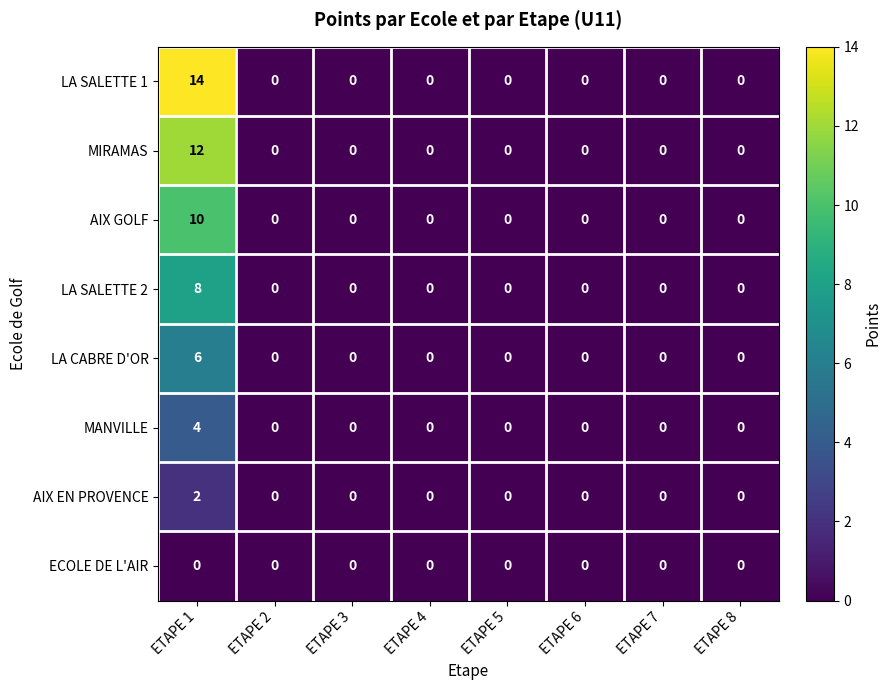

List the series in order of their peak value, lowest first.

ECOLE DE L'AIR, AIX EN PROVENCE, MANVILLE, LA CABRE D'OR, LA SALETTE 2, AIX GOLF, MIRAMAS, LA SALETTE 1